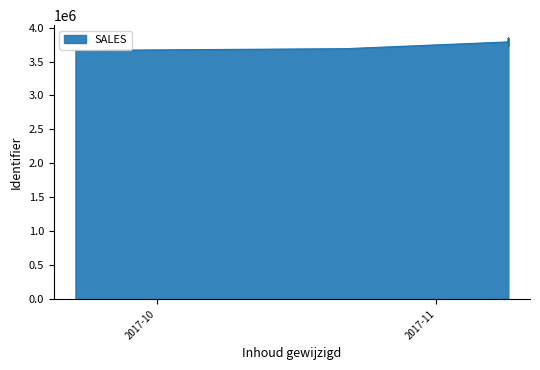

Is it true that the value at 2017-09-22 is 3663962?

True